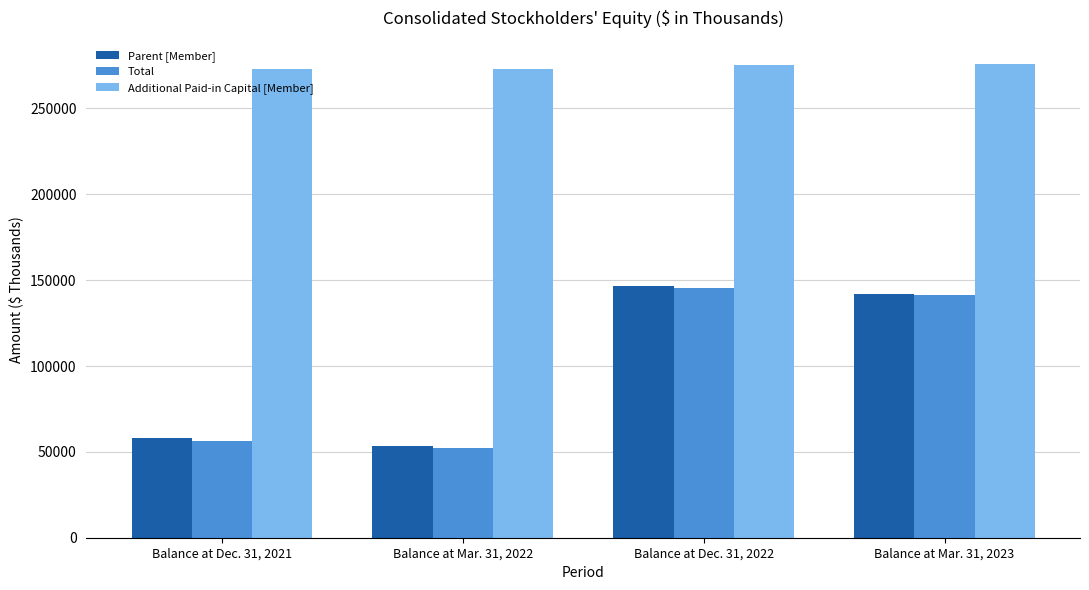

Between Balance at Mar. 31, 2022 and Balance at Dec. 31, 2022, which series saw the biggest shift?

Total